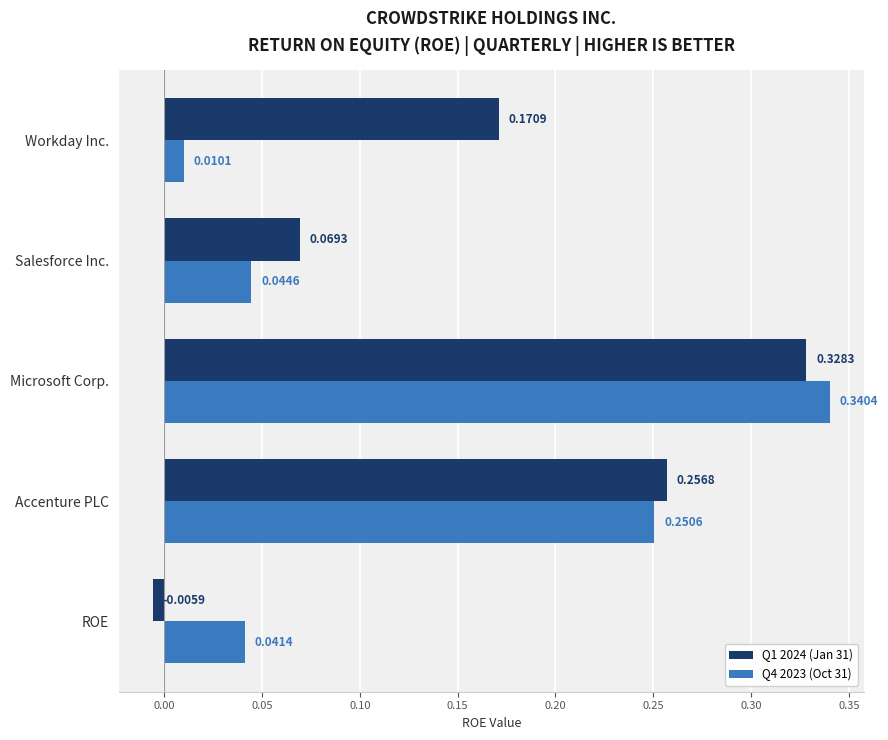

What is the sum of all Q4 2023 (Oct 31) values?

0.7